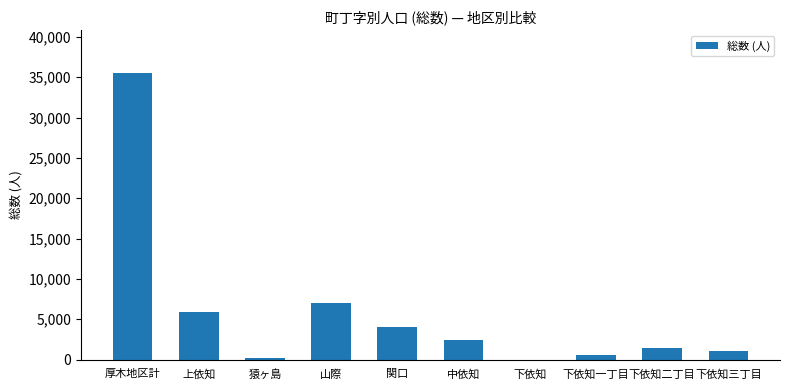

What is the greatest value displayed?

35509